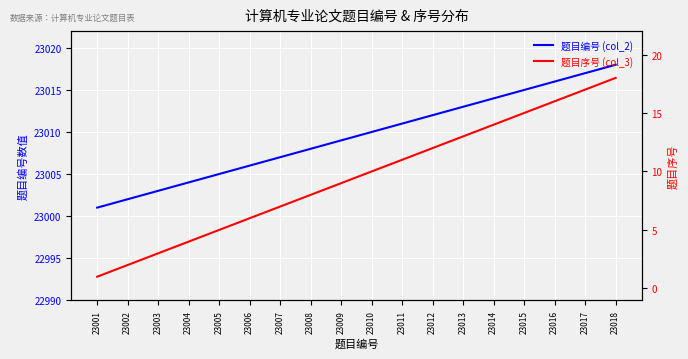

What are all the series names shown in the legend?

题目编号 (col_2), 题目序号 (col_3)